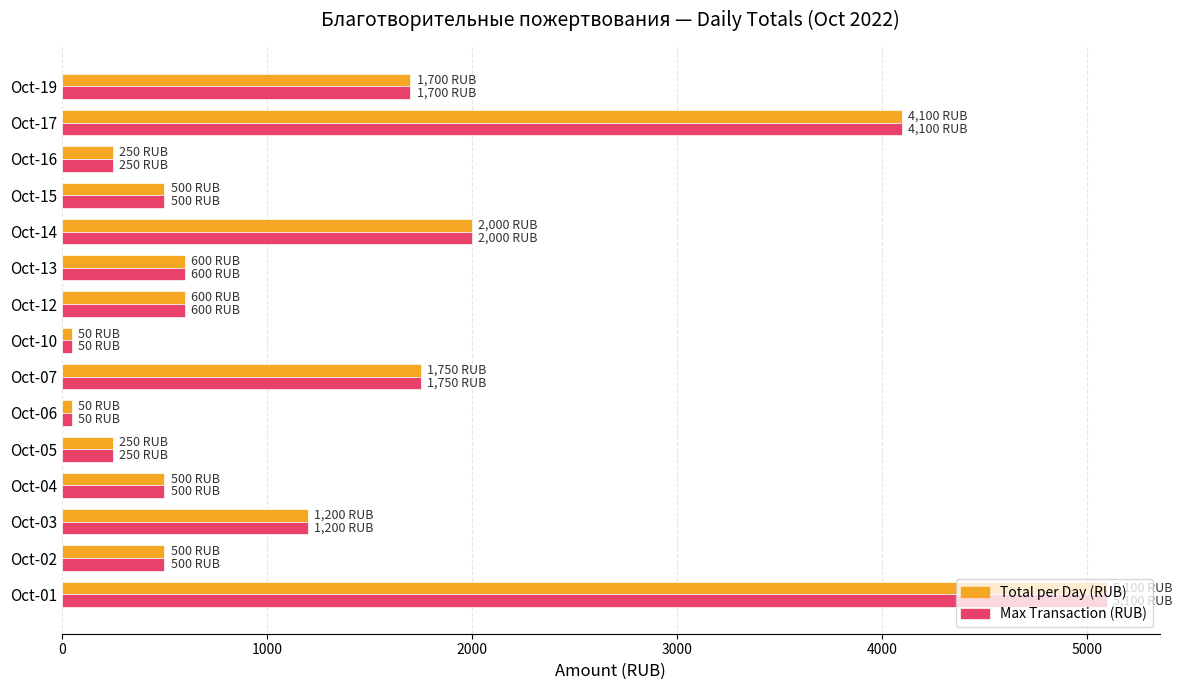

What is the greatest value displayed?

5100